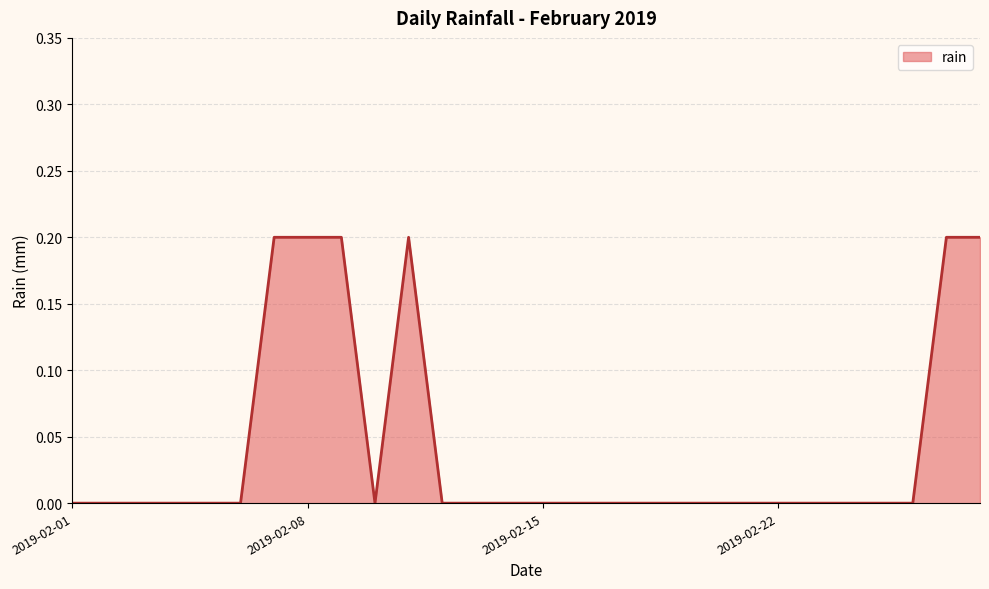

How many values are between 0 and 1?

28